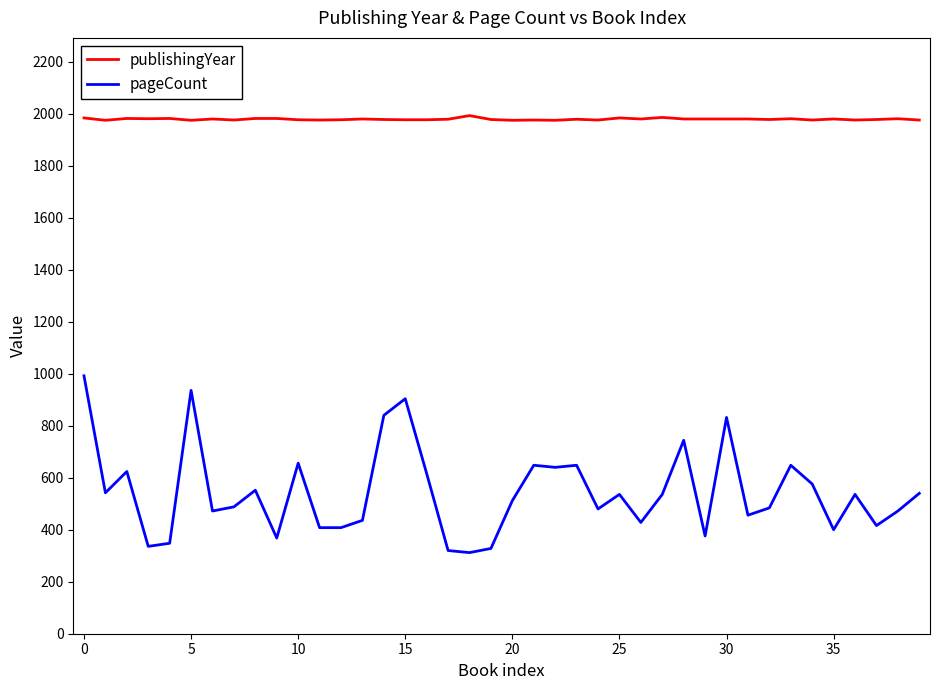

What is the sum of all pageCount values?

21794